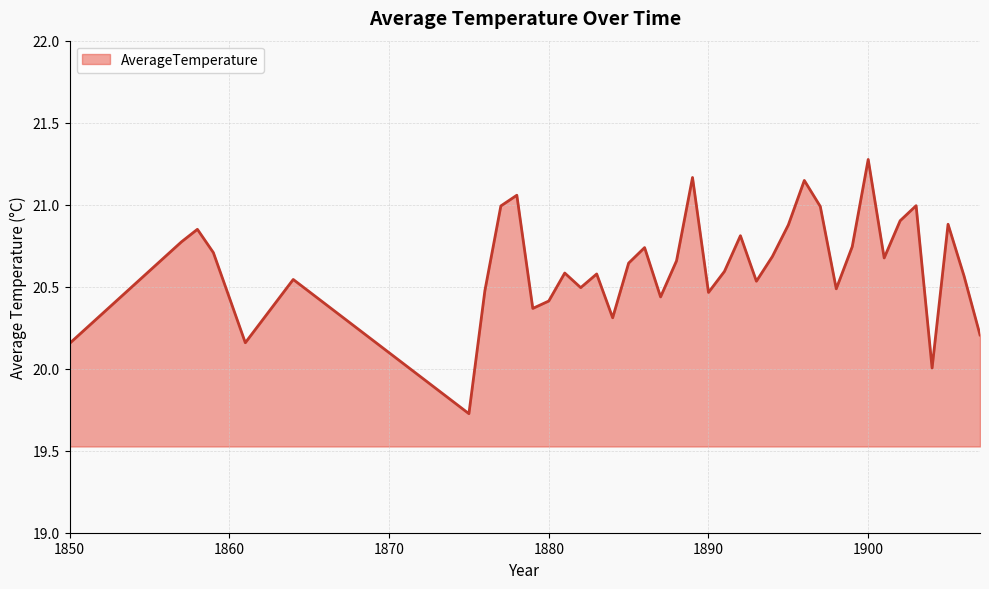

What is the minimum value shown in the chart?

19.7